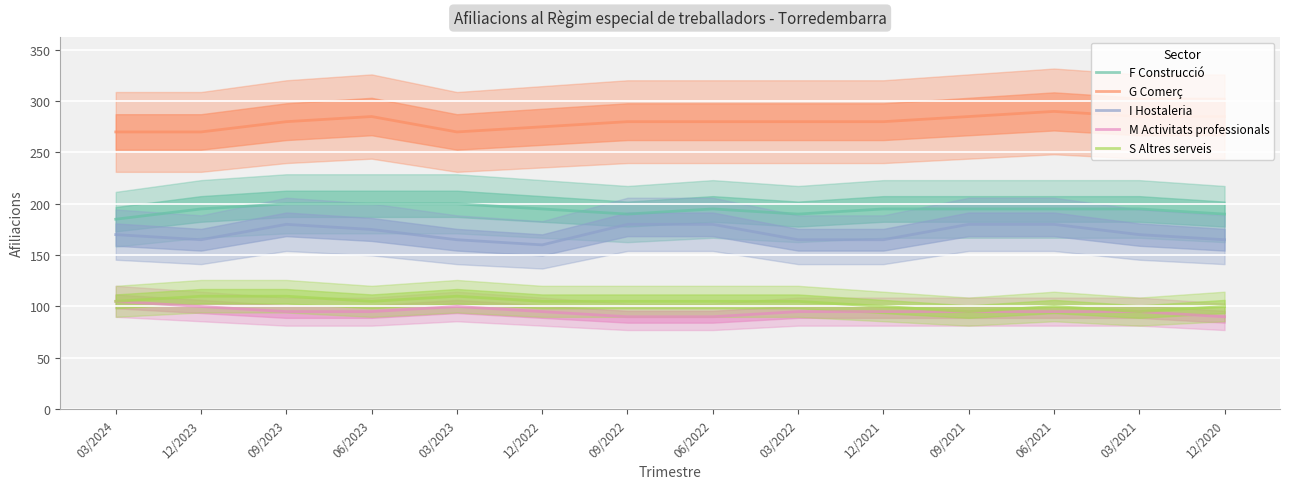

Where does the F Construcció series first go above 195?

09/2023